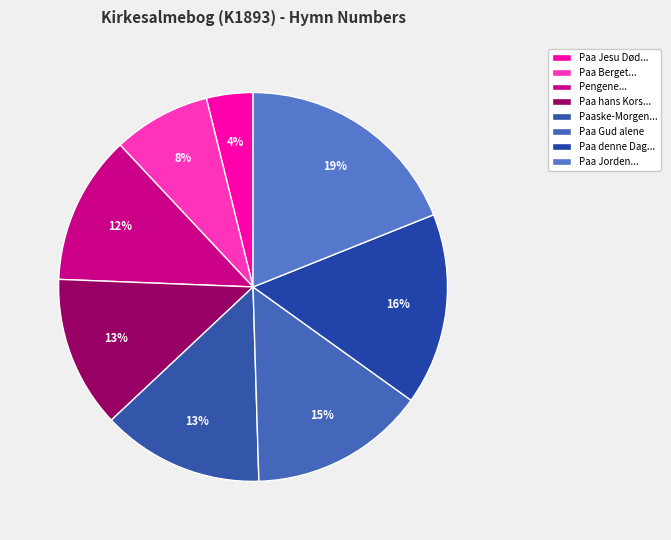

Which slice is the largest?

Paa Jorden...